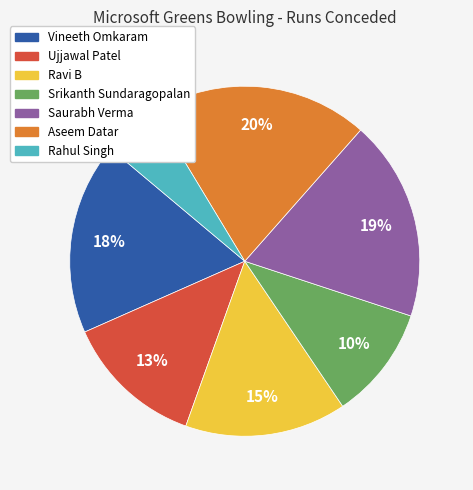

What percentage is the Srikanth Sundaragopalan slice, to the nearest percent?

10%